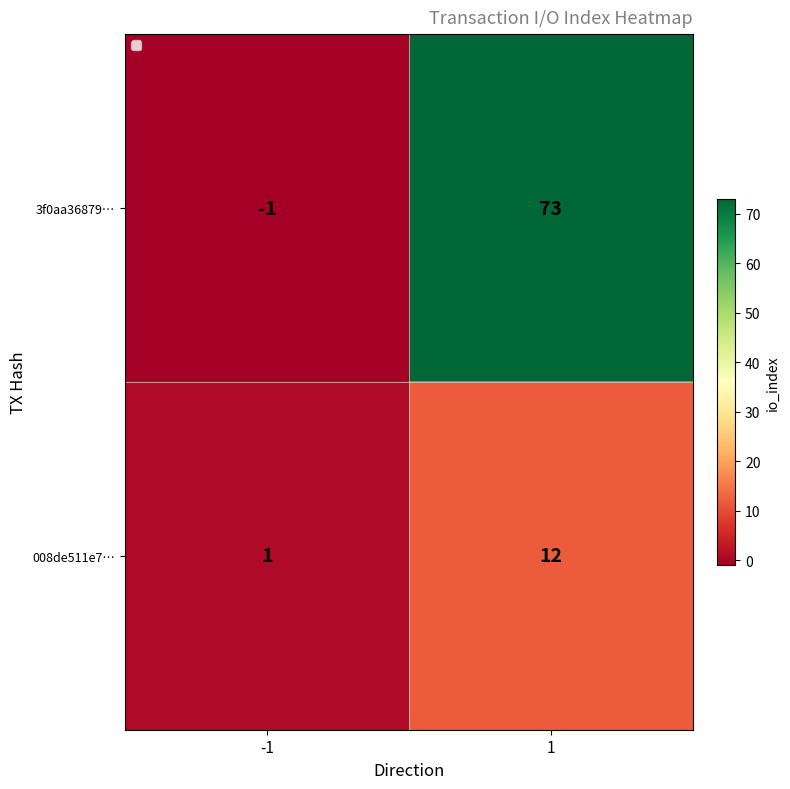

Reading right to left, list all the values displayed in this chart.

3f0aa36879…: 1=73	-1=-1
008de511e7…: 1=12	-1=1